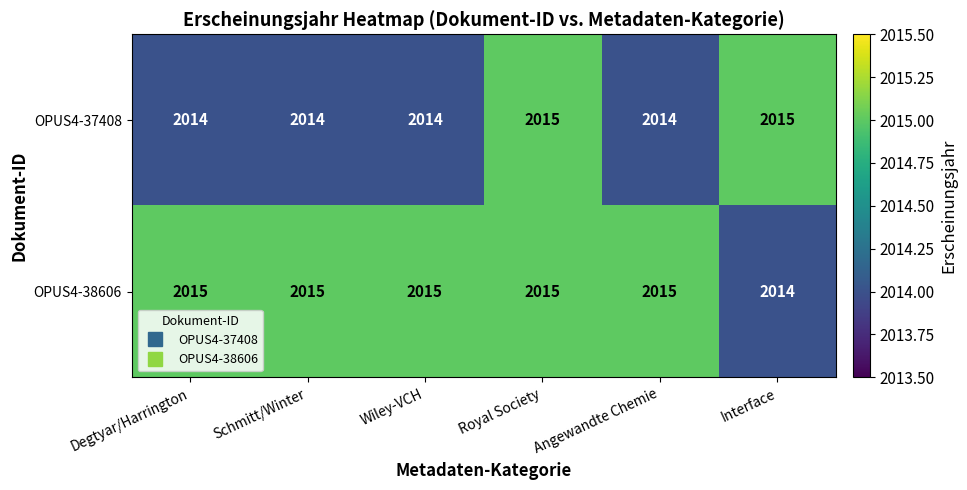

The value of OPUS4-38606 at Angewandte Chemie is 3397. True or false?

False